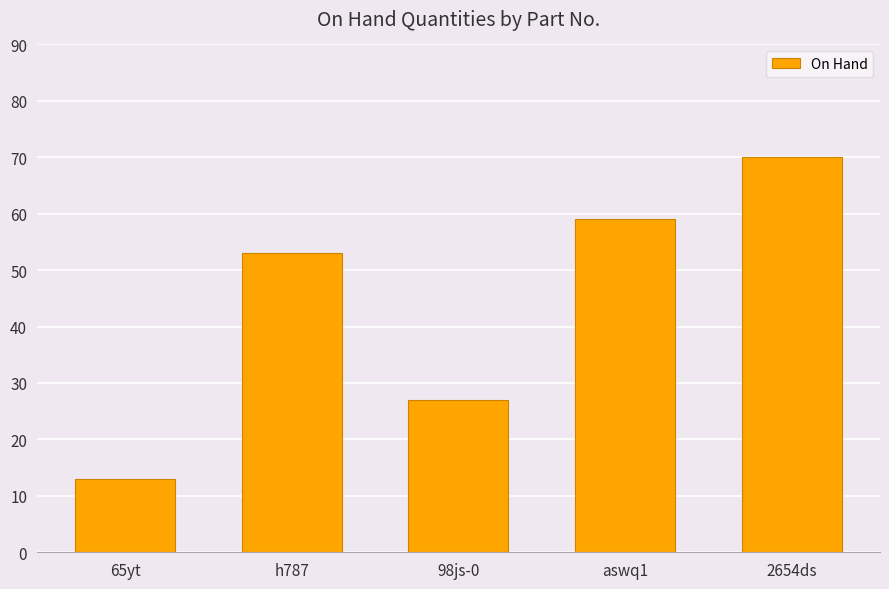

Approximately how many times larger is the value at 2654ds compared to aswq1?

1.2